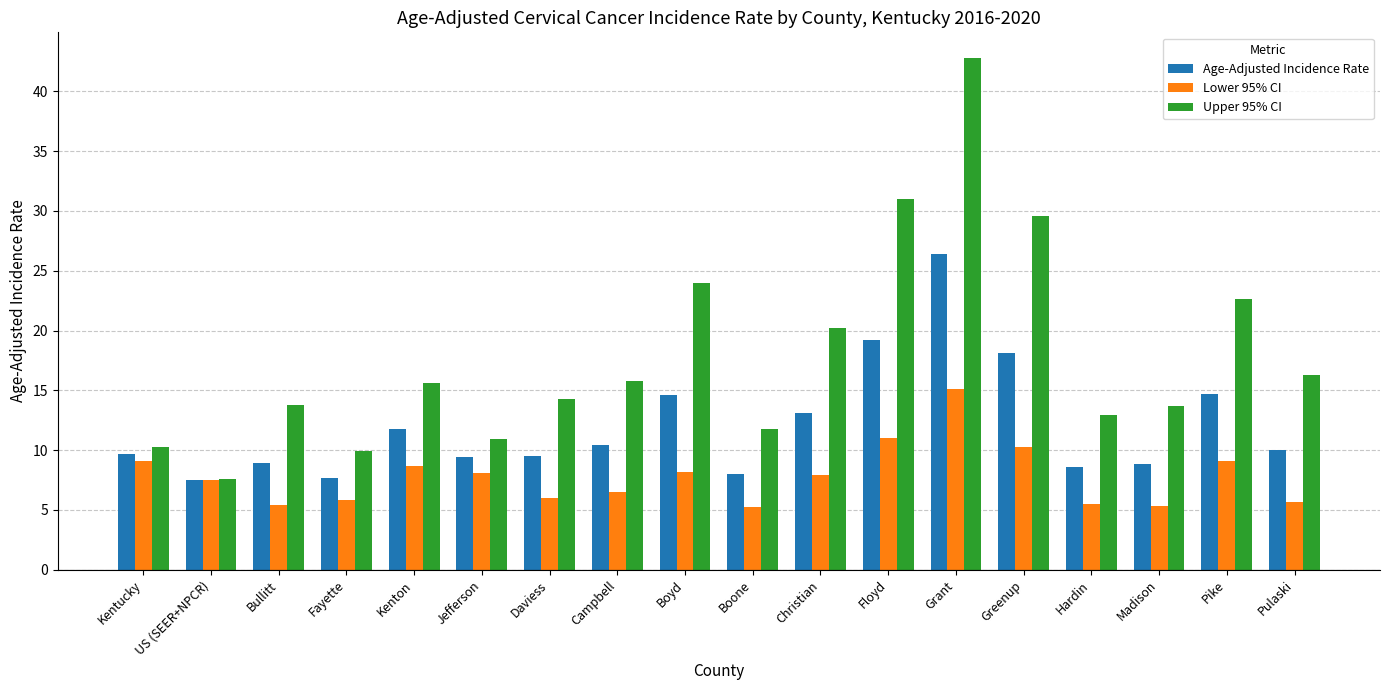

Does the chart contain stacked bars?

No